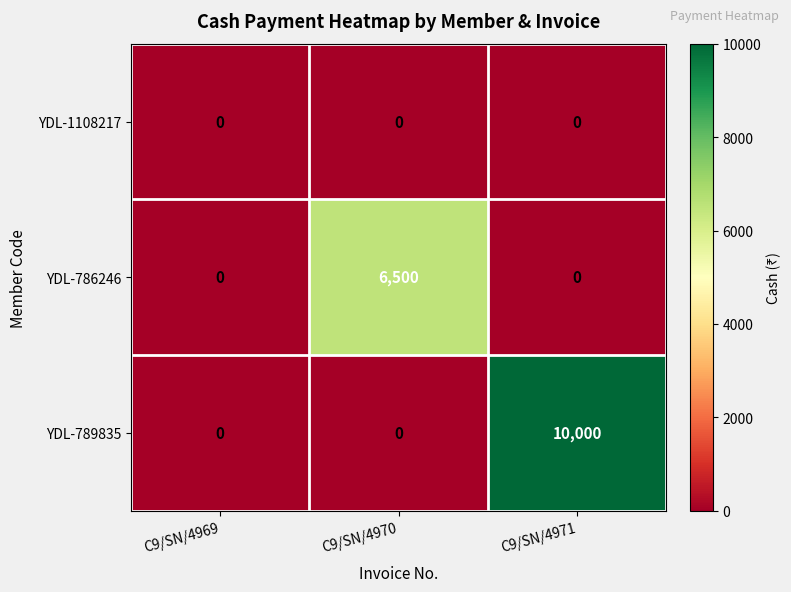

Count the number of data series in this chart.

3